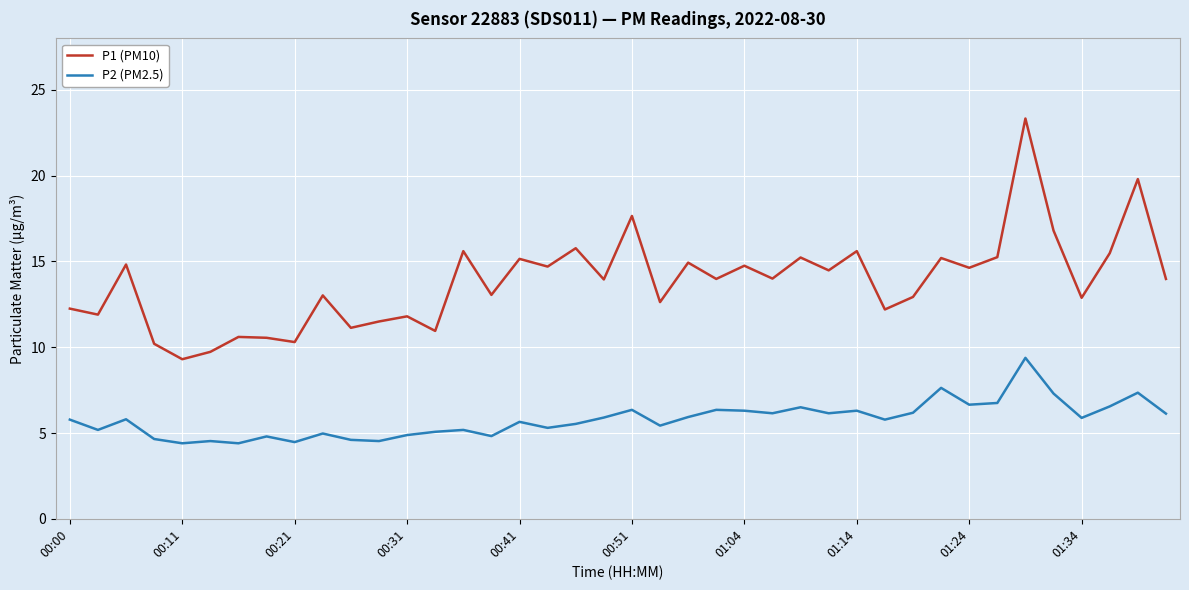

What is the highest value of the P2 (PM2.5) series?

9.4